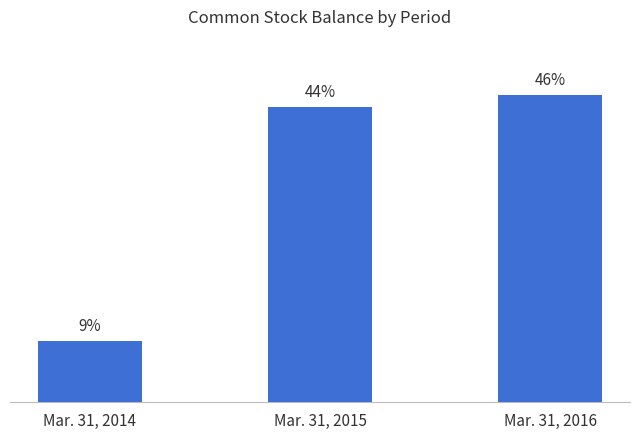

Does the chart contain any negative values?

No